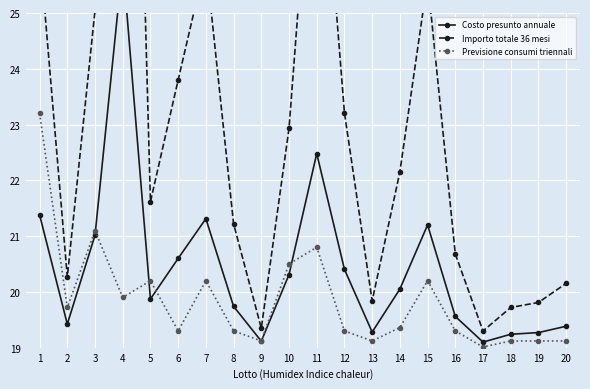

What is the minimum value for Previsione consumi triennali?

19.0